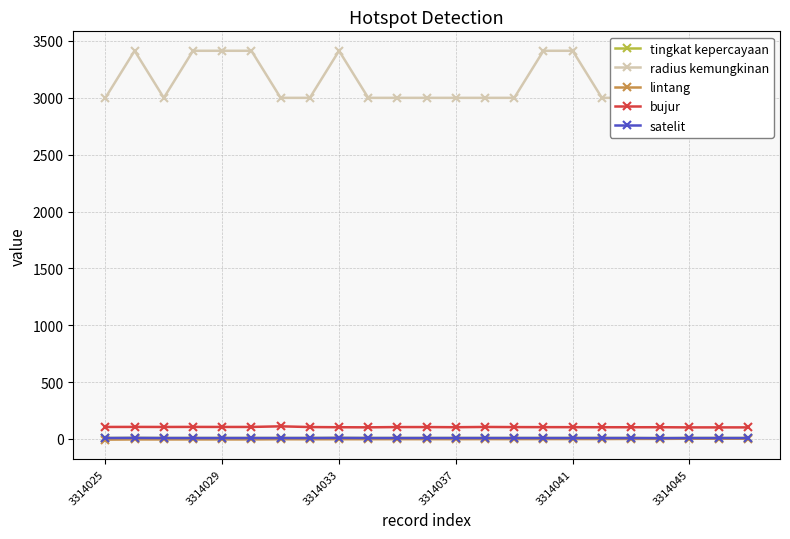

What is the approximate value of satelit at 18?

8.0